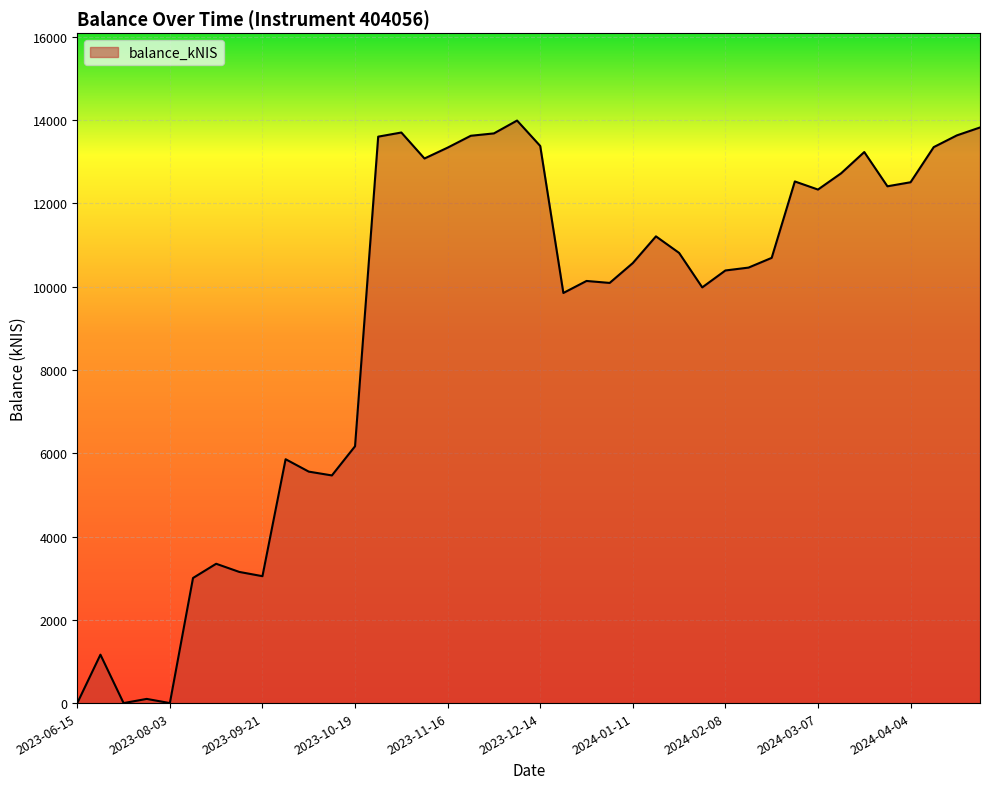

What is the difference between the maximum and minimum values?

13991.8